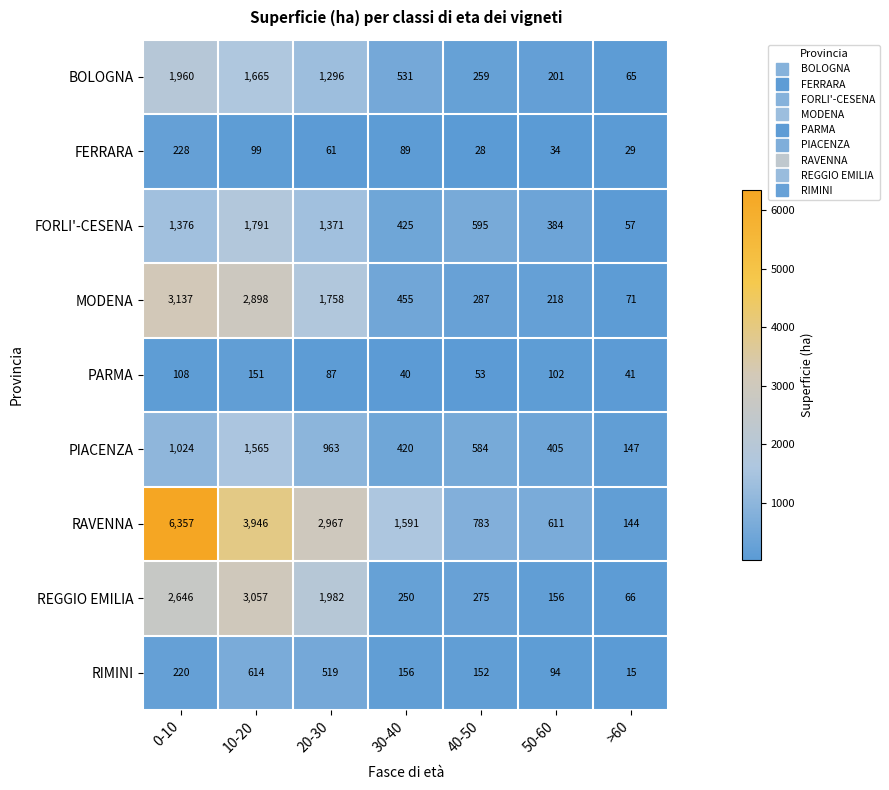

What is the approximate value of MODENA at >60, to the nearest 10?

70